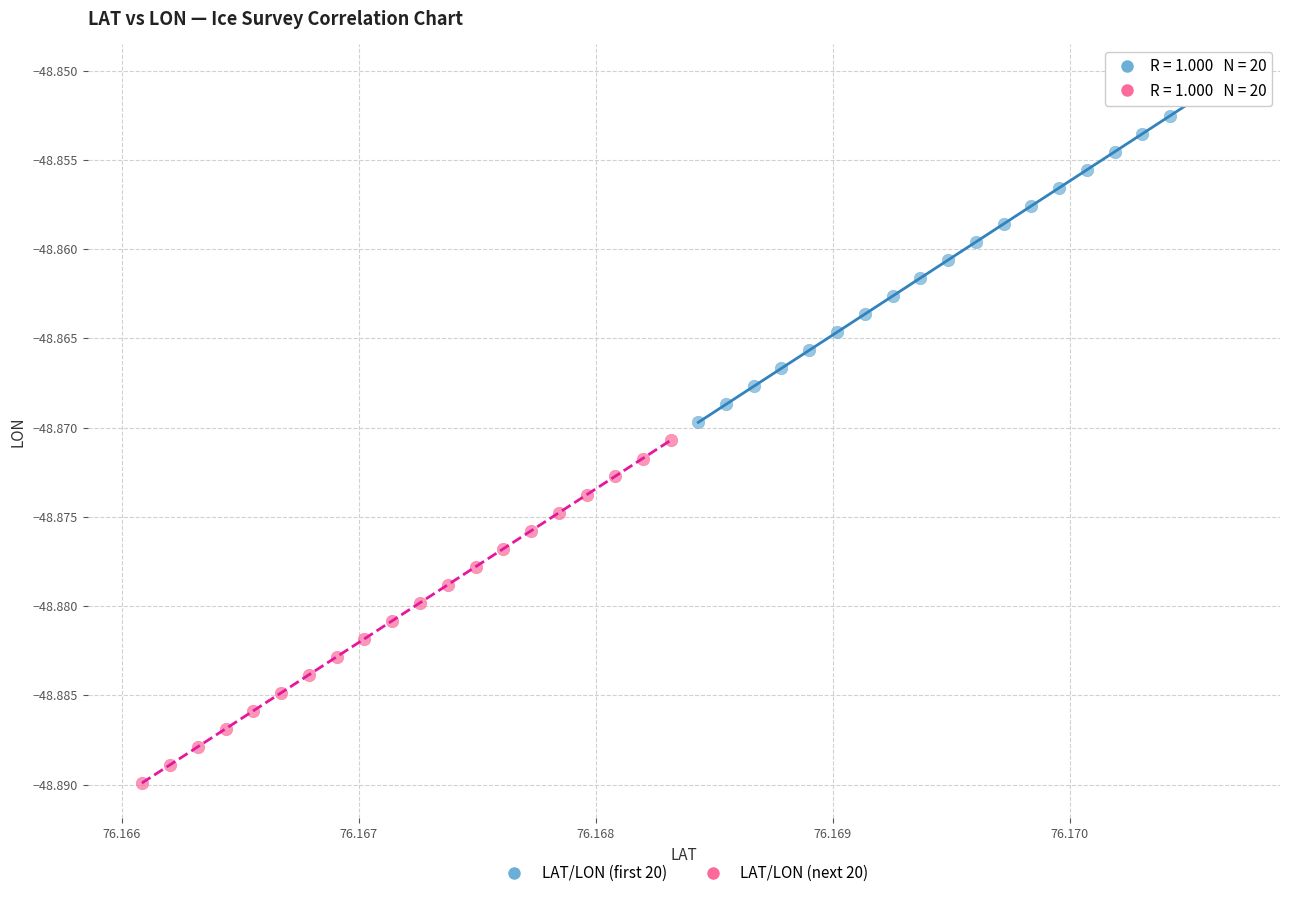

Which series contains the highest Y value?

LAT/LON (first 20)